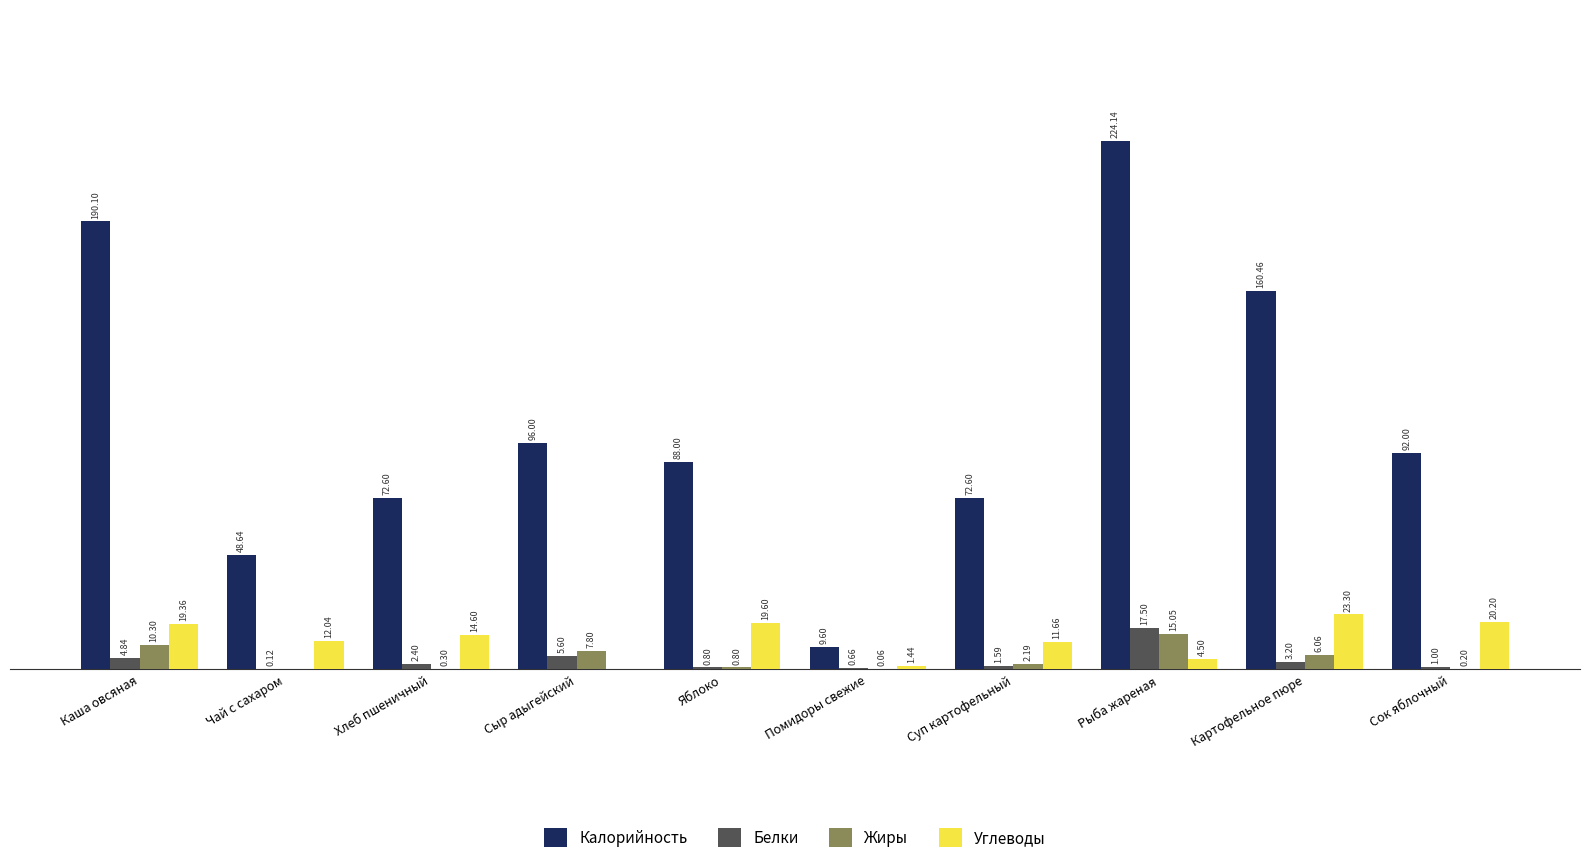

At which label does Жиры reach its peak?

Рыба жареная